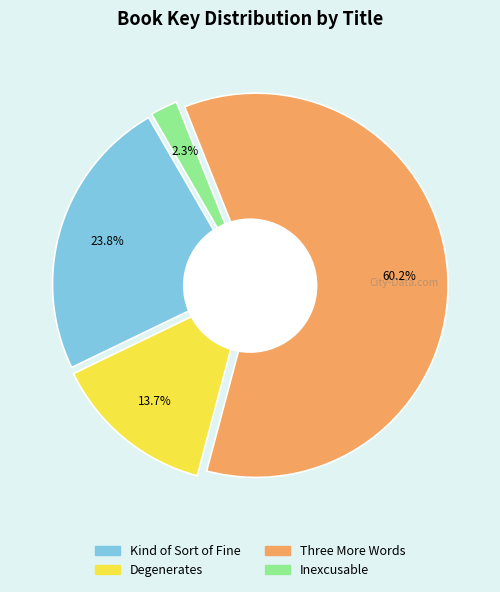

Is there a majority slice in this chart?

Yes